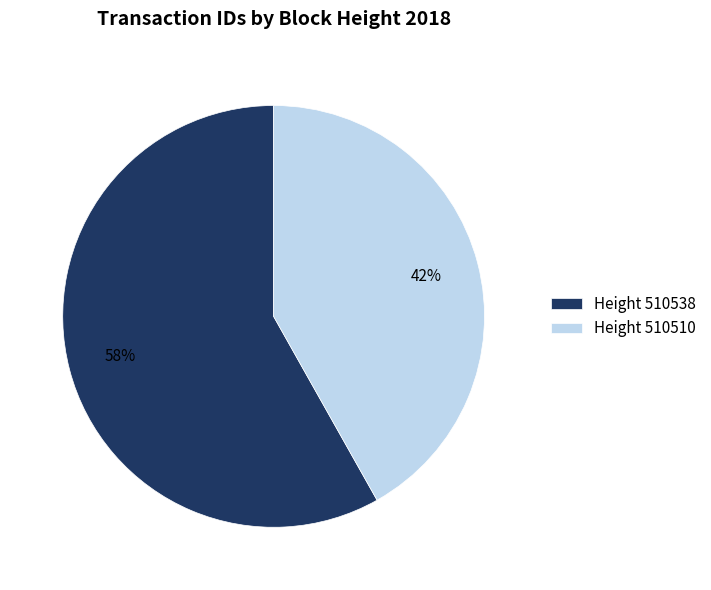

Which slice is the smallest?

Height 510510